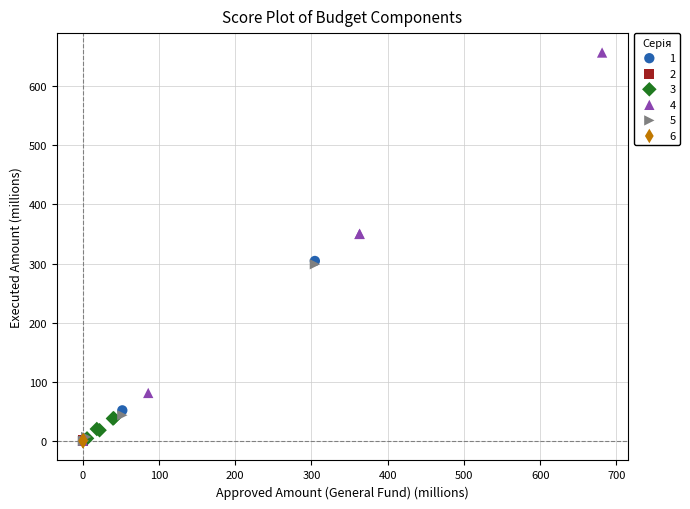

Which series reaches the maximum Y coordinate?

4